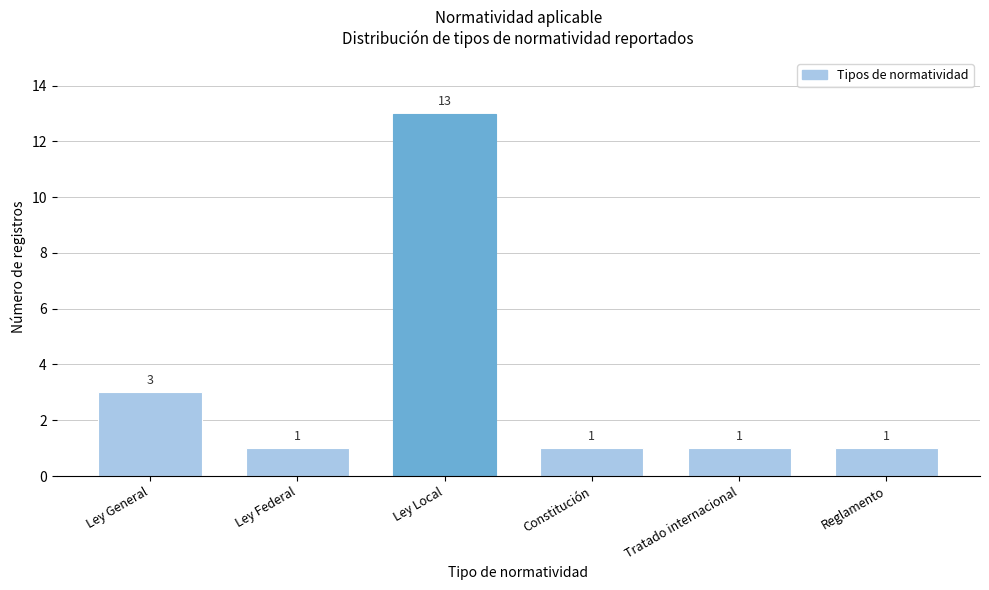

Reading left to right, extract all data points from this chart.

Ley General=3	Ley Federal=1	Ley Local=13	Constitución=1	Tratado internacional=1	Reglamento=1